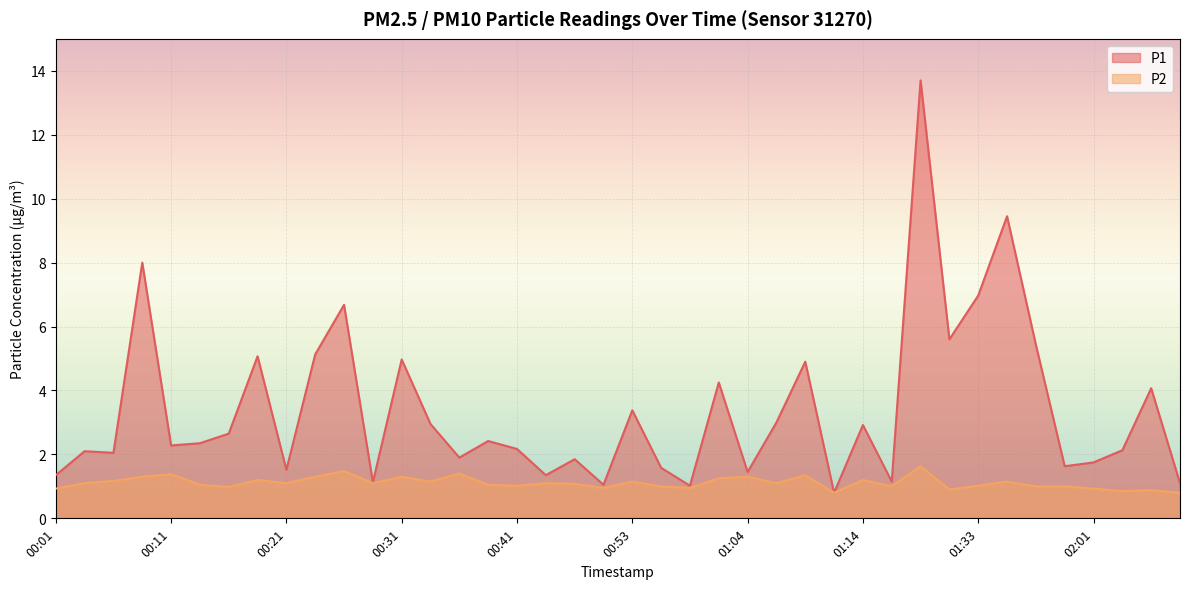

What is the total value across all series at 00:41?

3.2